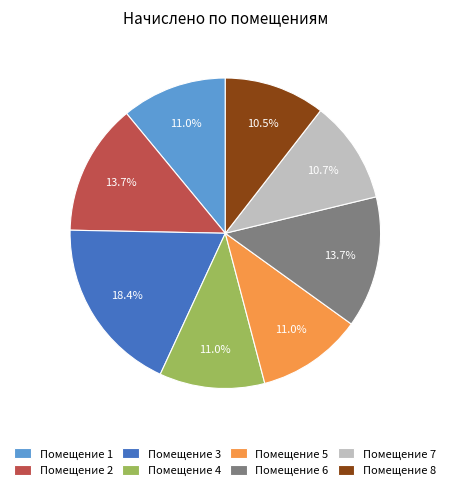

What is the total percentage of Помещение 2 and Помещение 1?

24.7%